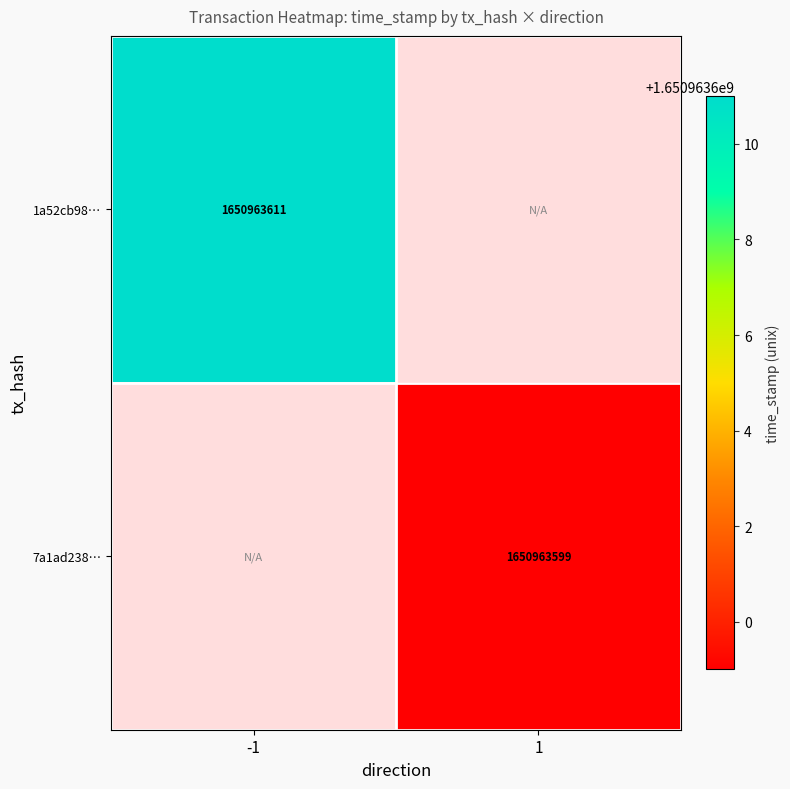

True or false: 7a1ad238… has a value of 2887236893 at 1.

False